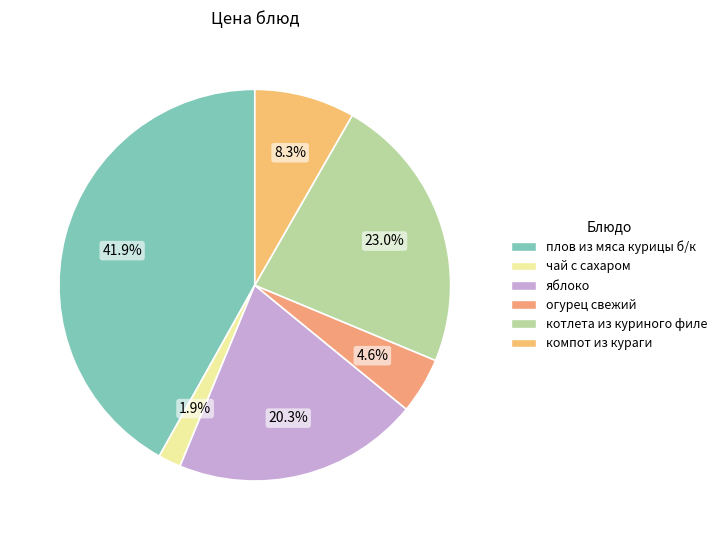

Is чай с сахаром the majority of the pie?

No